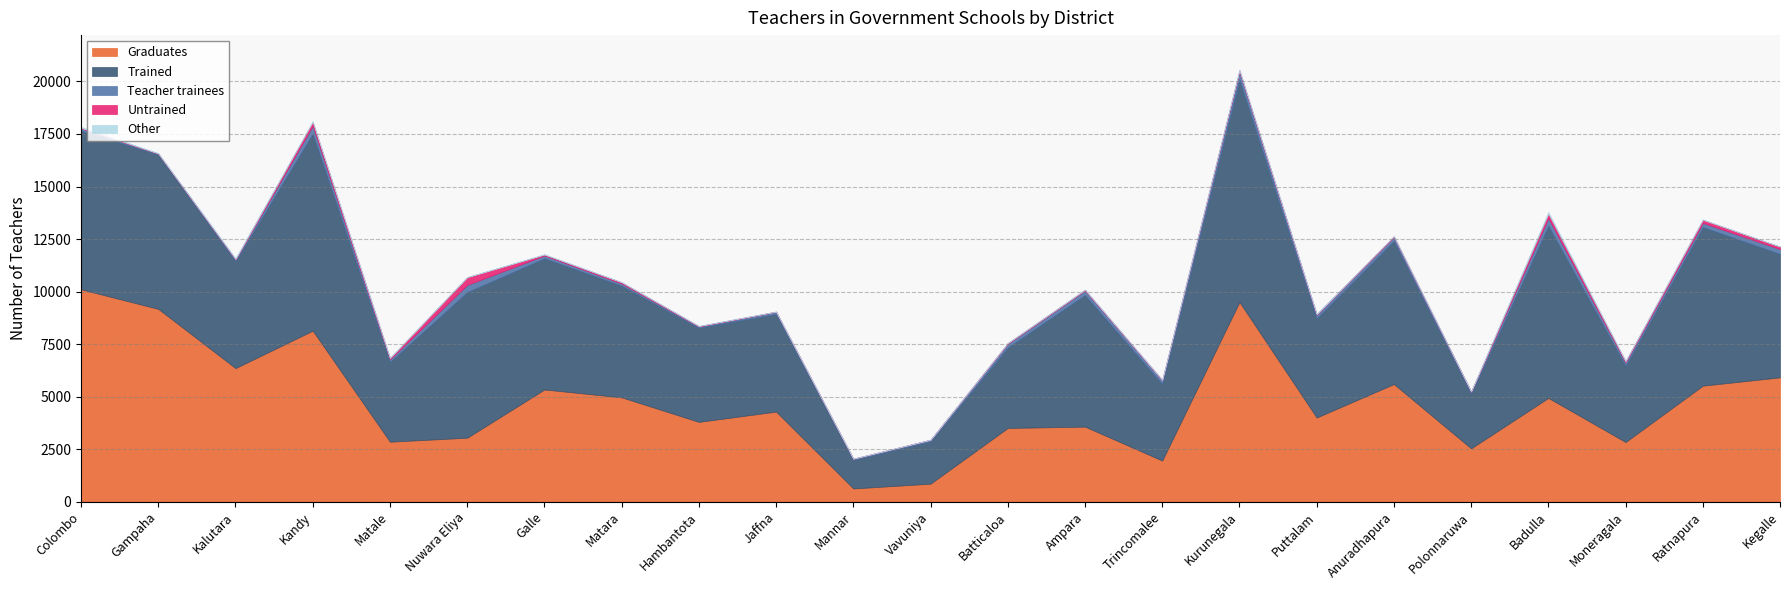

Which category has the lowest value in the Teacher trainees series?

Gampaha